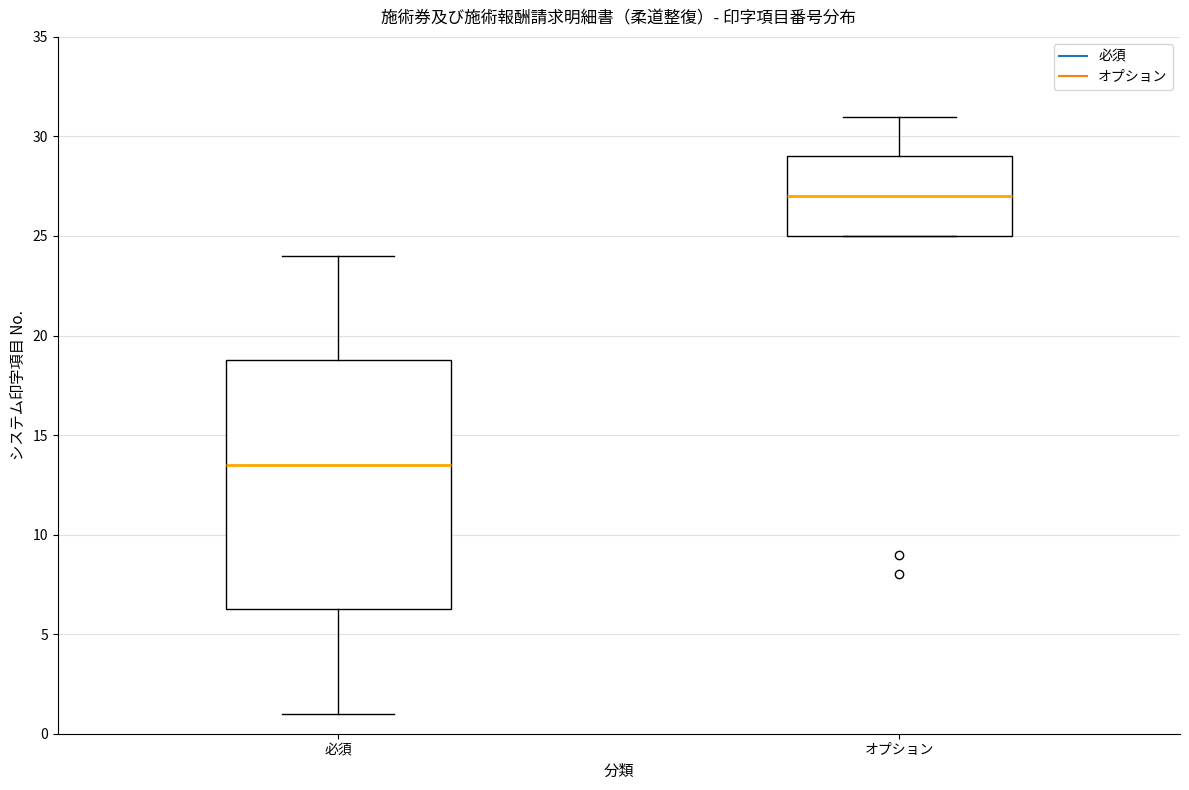

Which box has the lowest median line?

必須